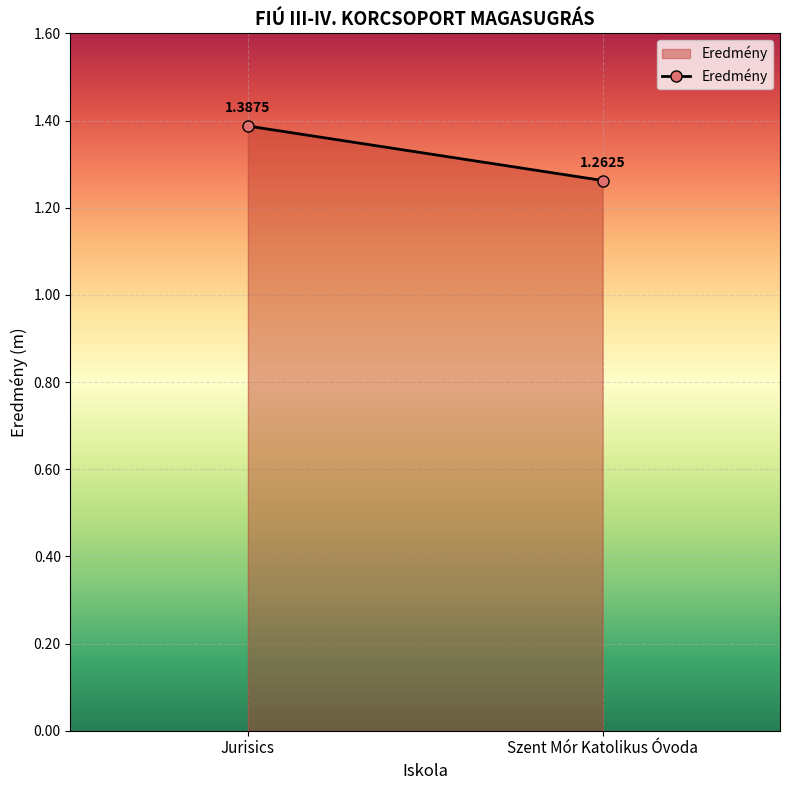

Which has a higher value, Jurisics or Szent Mór Katolikus Óvoda?

Jurisics